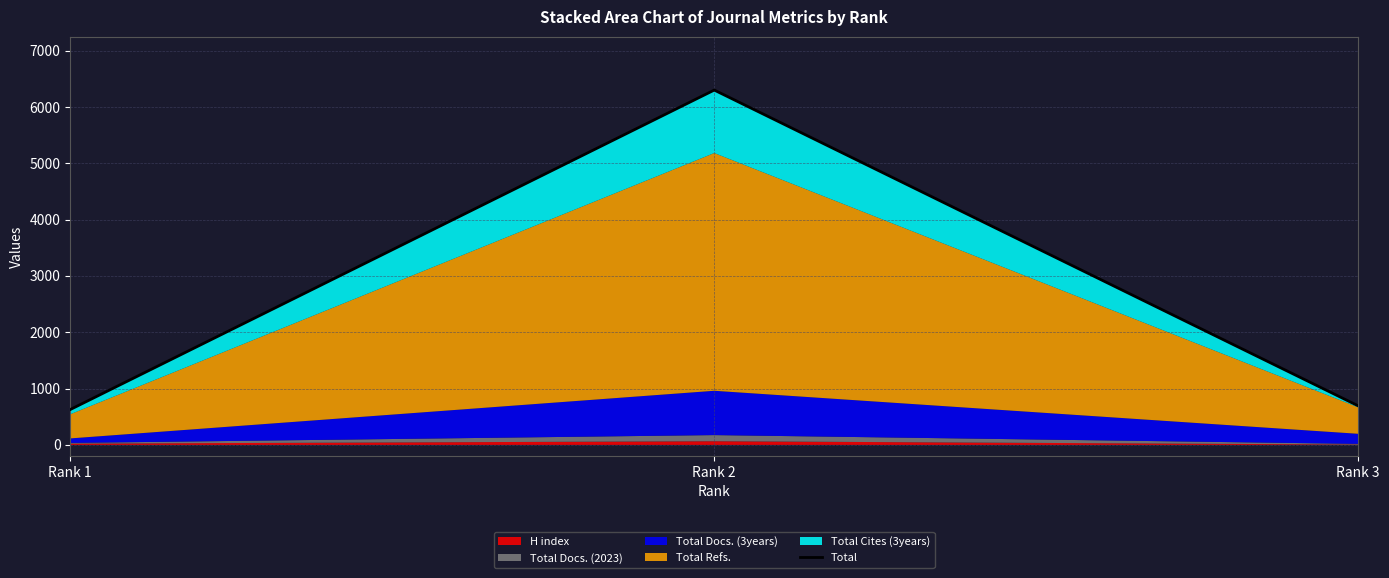

What is the greatest value displayed?

6301